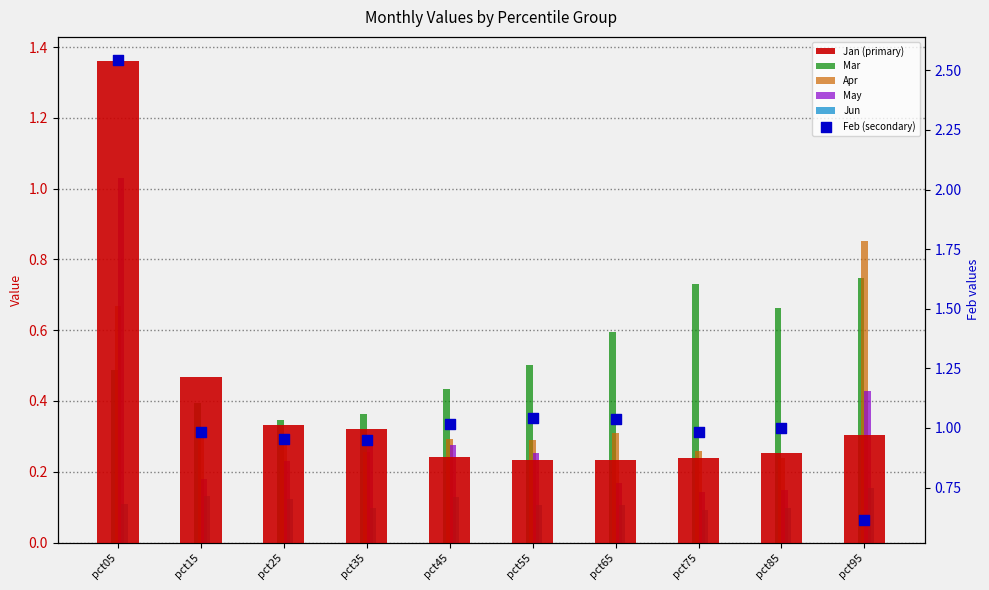

Which series reaches the minimum Y coordinate?

Jun